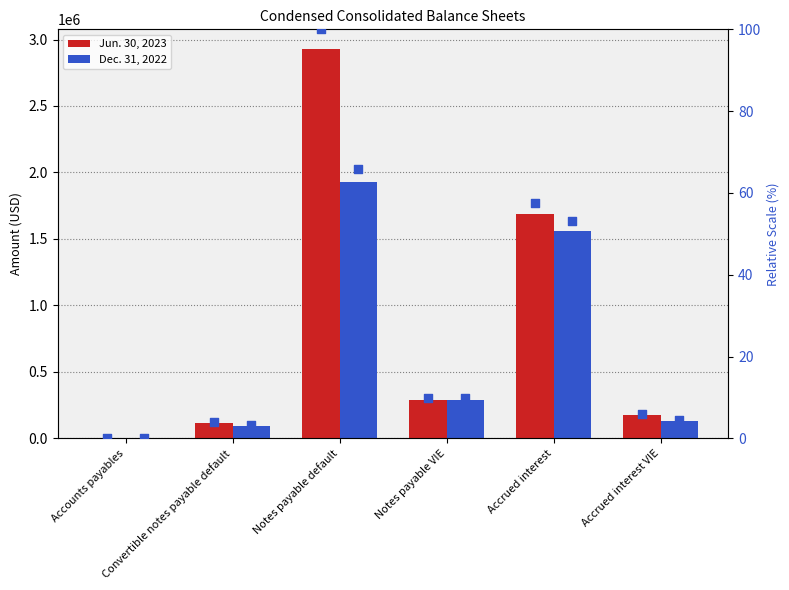

At how many categories does at least one series exceed 2796334?

1